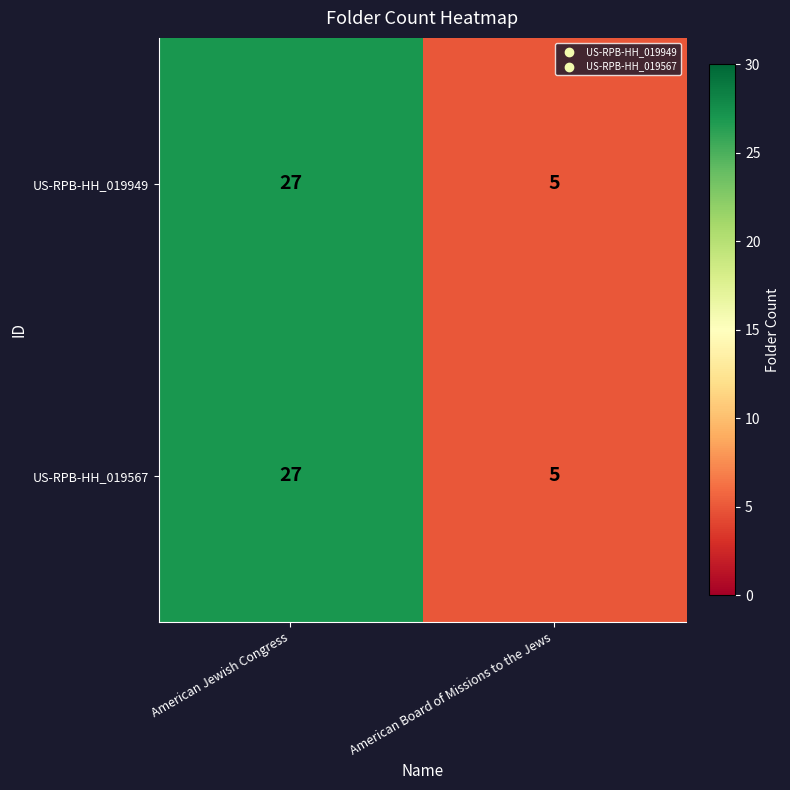

Is it true that US-RPB-HH_019567 equals 27 at American Jewish Congress?

True